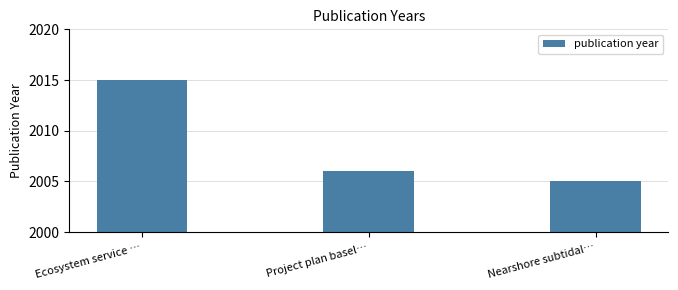

What is the change in value from Ecosystem service … to Nearshore subtidal…?

-10